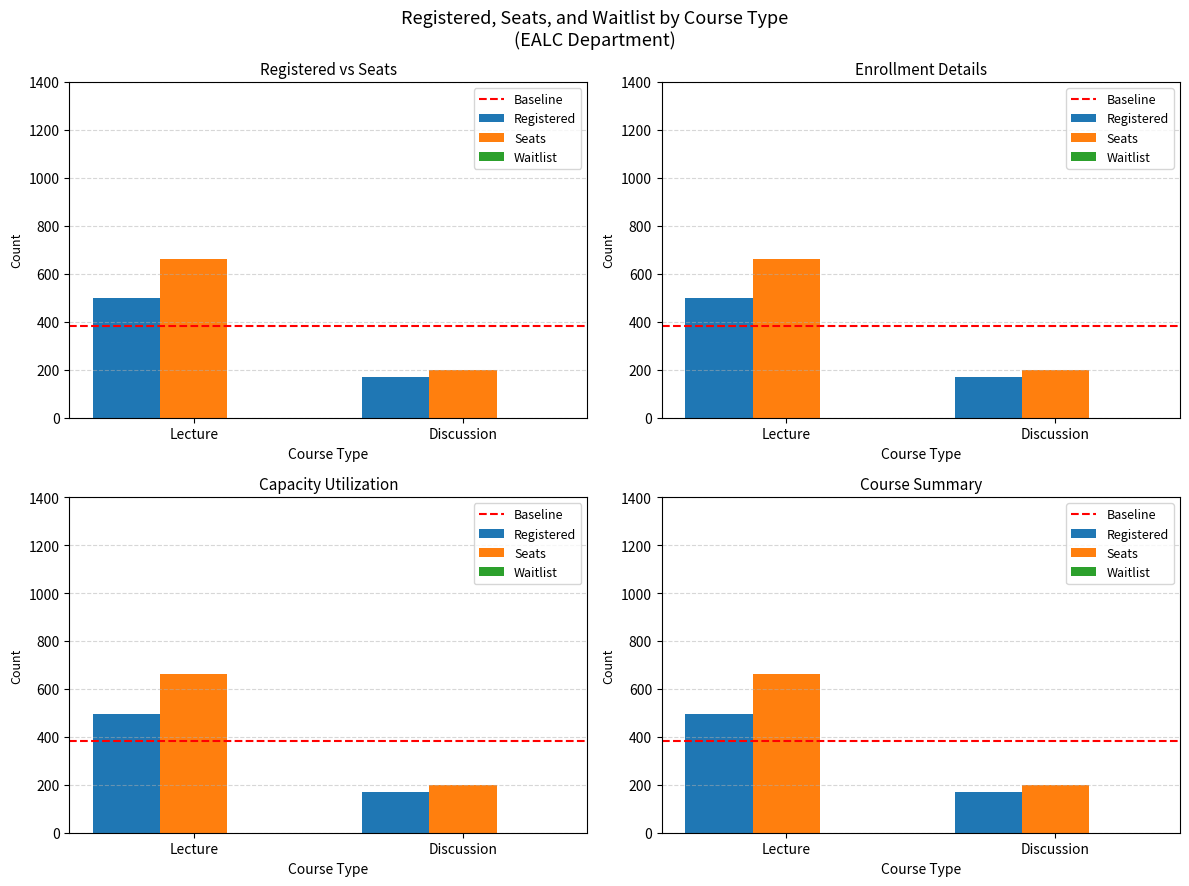

What position from the left is Lecture?

1